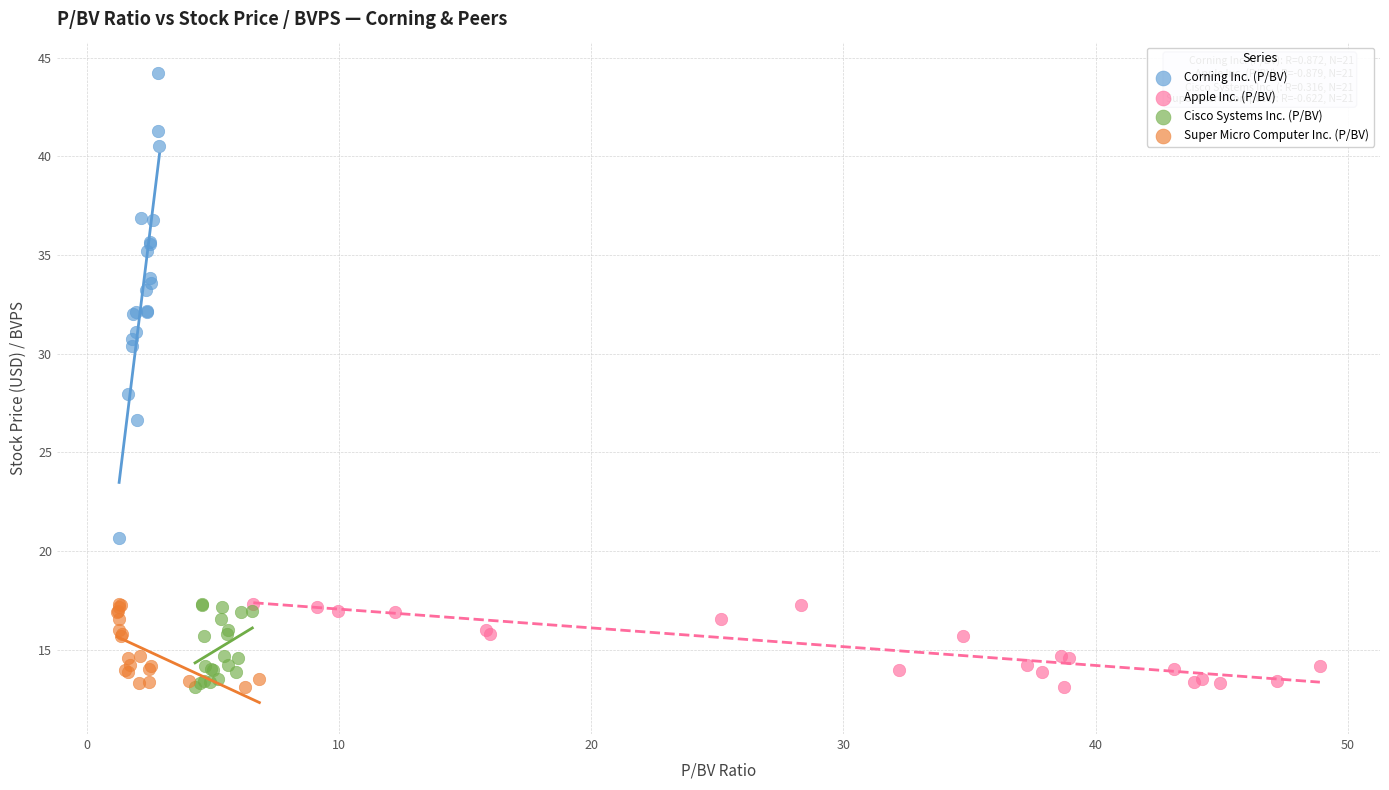

Which series has the widest spread of Y values?

Corning Inc. (P/BV)